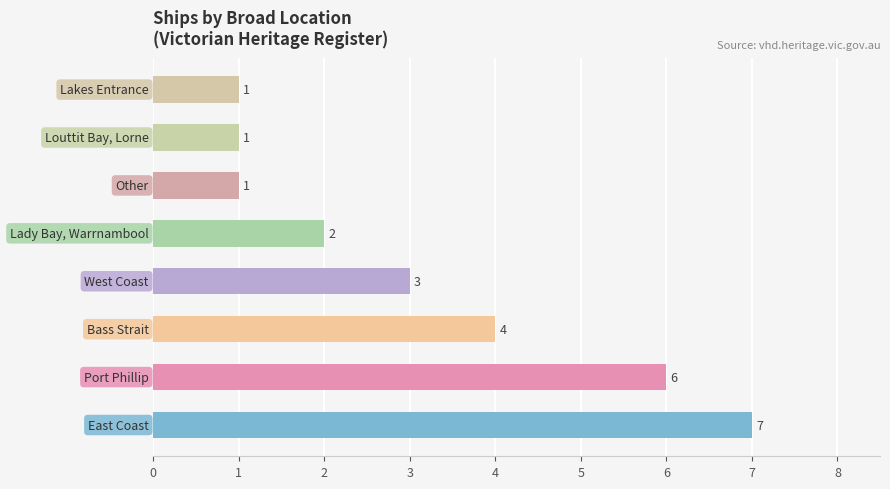

What is the greatest value displayed?

7